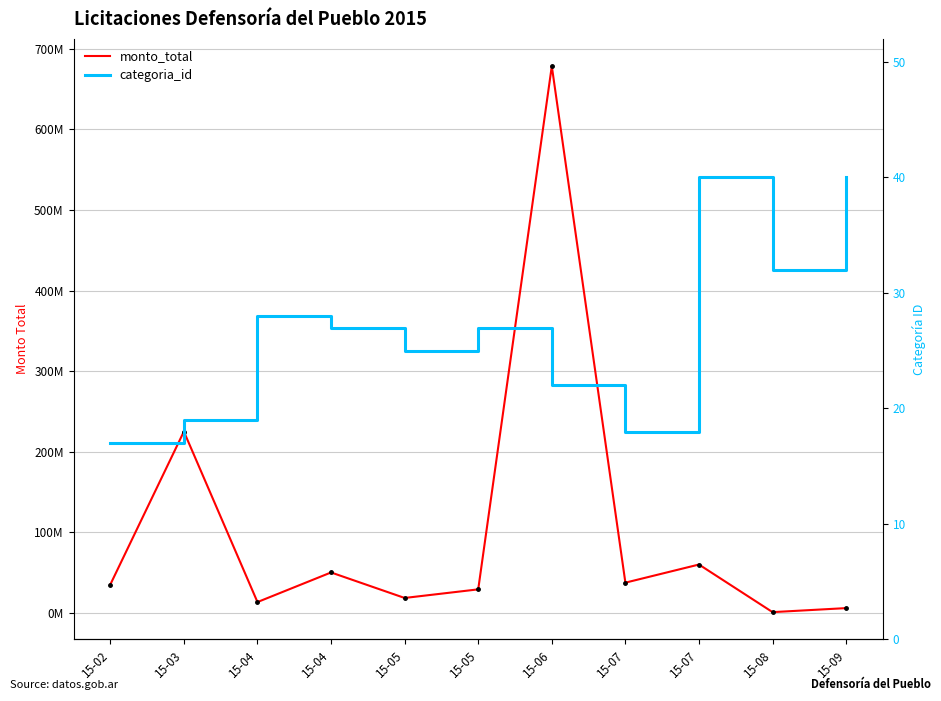

True or false: monto_total and categoria_id cross at least once.

False